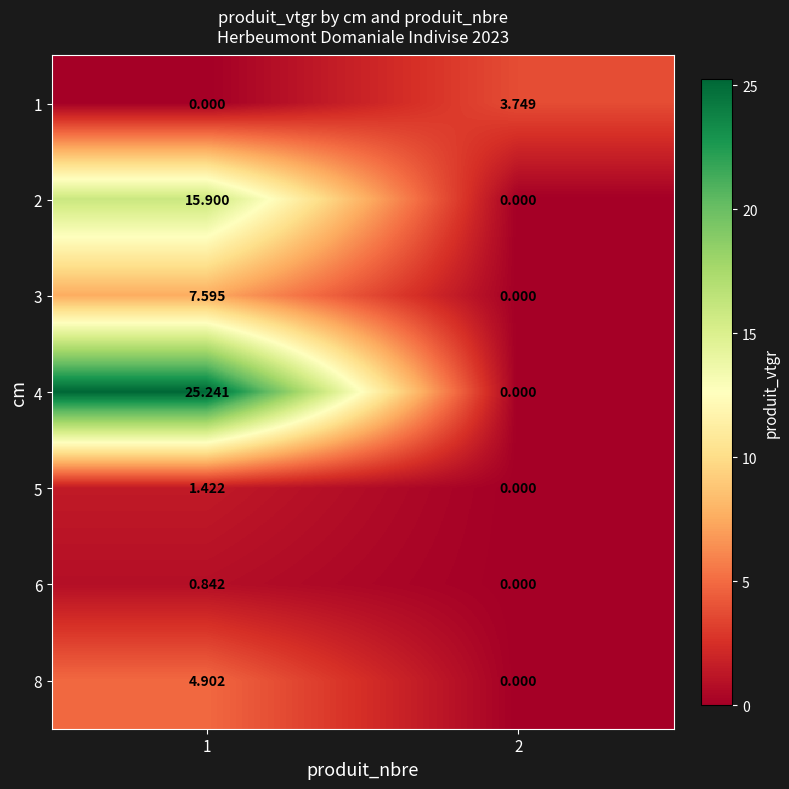

Is the value of 4 at 2 greater than the value of 5 at 1?

No